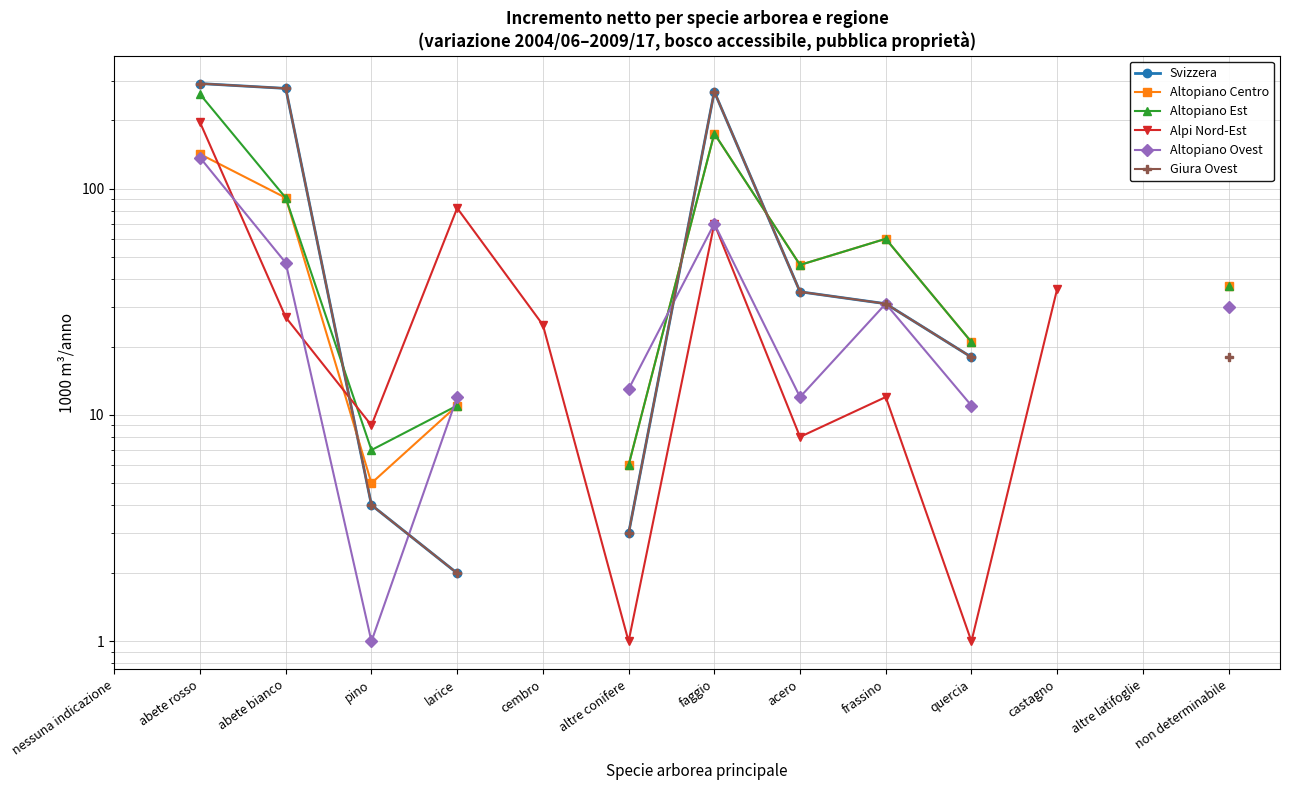

Which has a higher value, frassino or abete bianco?

abete bianco